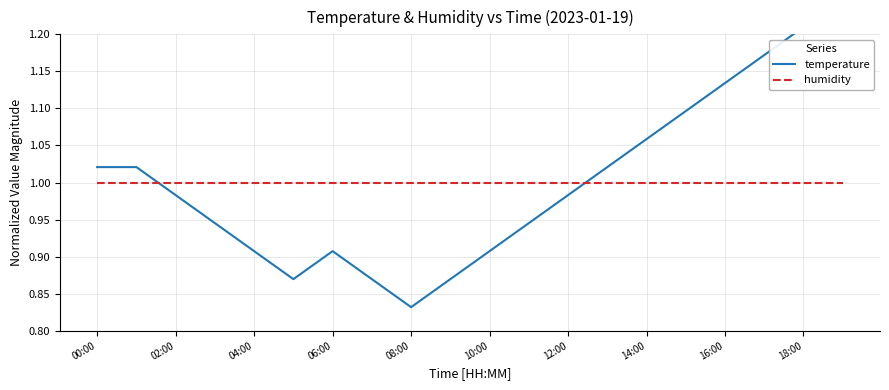

Reading left to right, transcribe all the data shown in this chart.

temperature: 1.0	1.0	1.0	0.9	0.9	0.9	0.9	0.9	0.8	0.9	0.9	0.9	1.0	1.0	1.1	1.1	1.1	1.2	1.2	1.2
humidity: 1.0	1.0	1.0	1.0	1.0	1.0	1.0	1.0	1.0	1.0	1.0	1.0	1.0	1.0	1.0	1.0	1.0	1.0	1.0	1.0